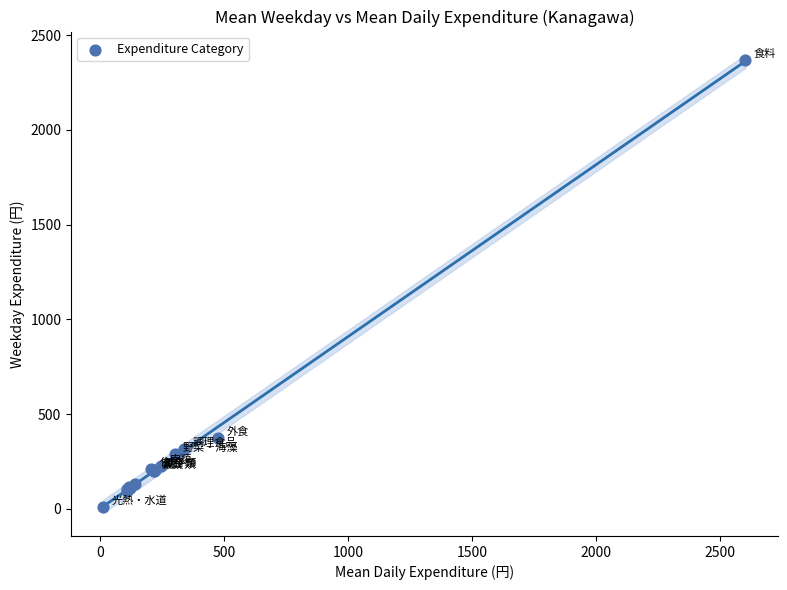

What Y value in the scatter plot is closest to 1189?

373.8